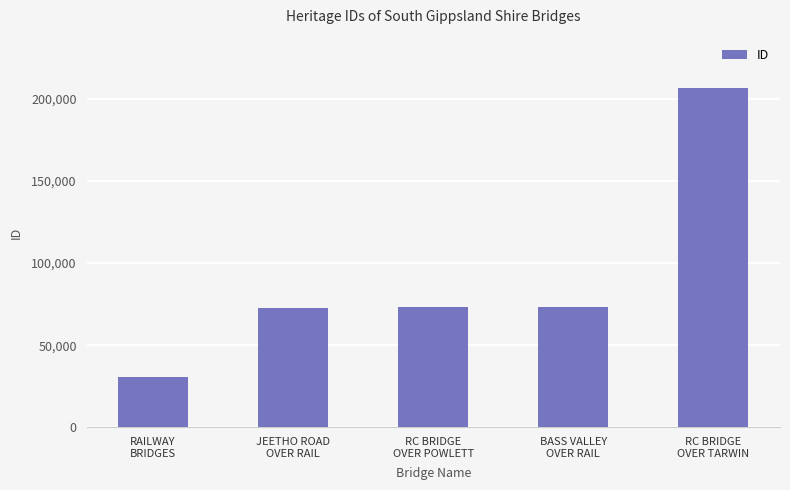

How many categories are shown in the chart?

5